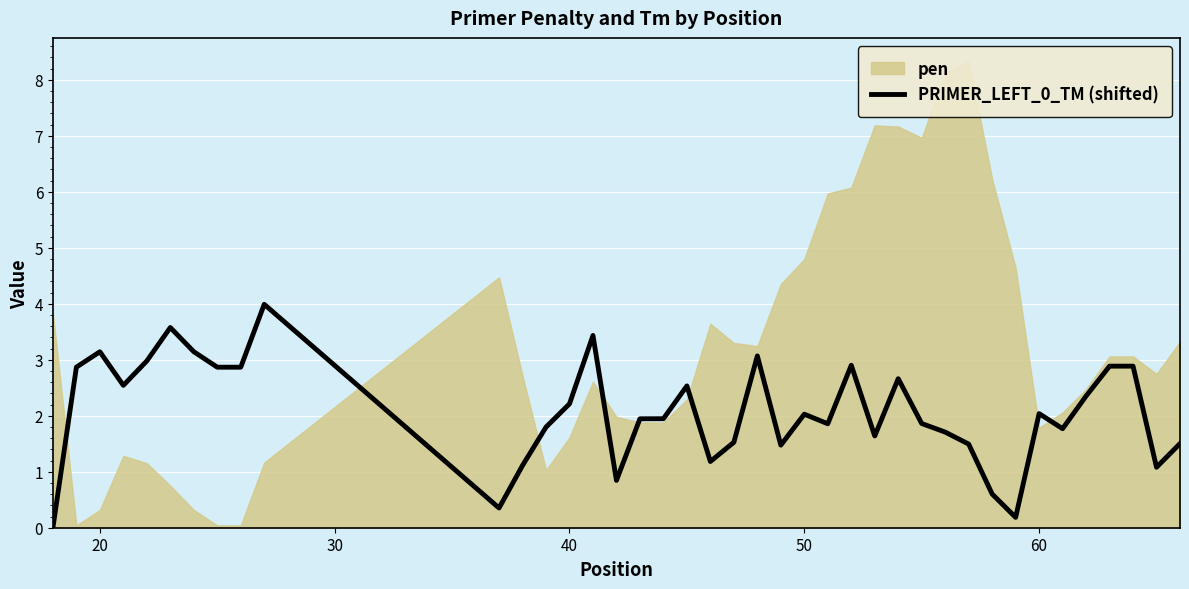

Is it true that PRIMER_LEFT_0_TM (shifted) equals 5.2 at 20?

False